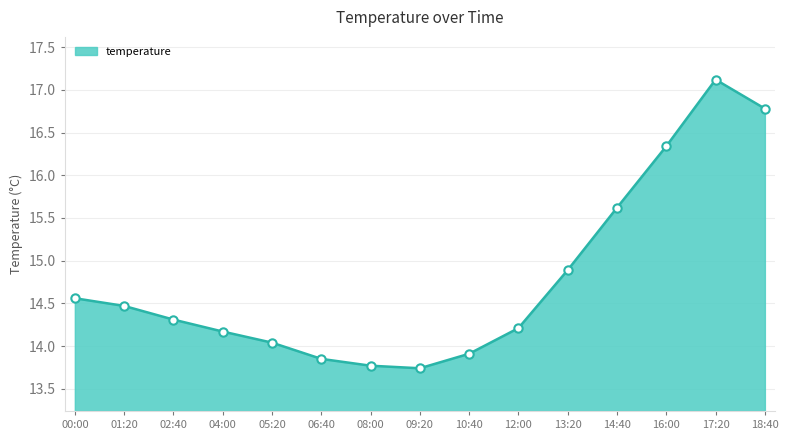

True or false: there are more than 2 points higher than both neighbors.

False